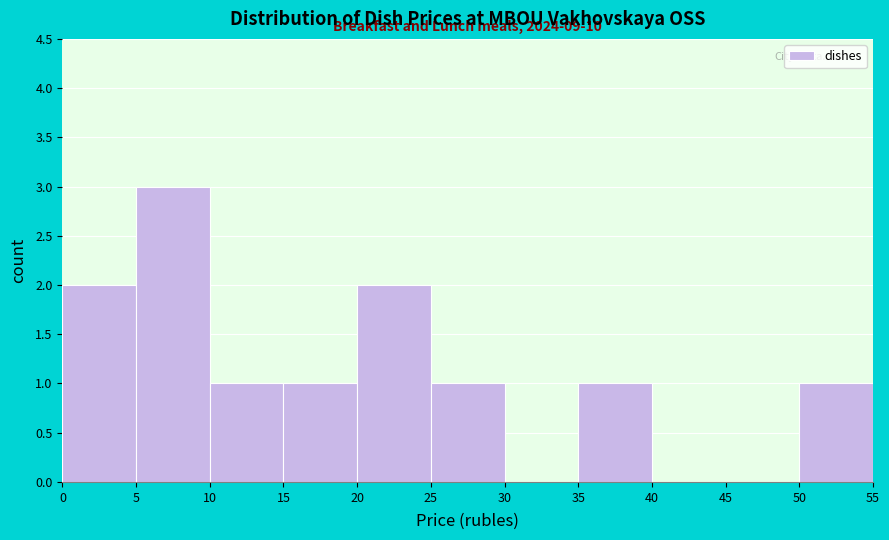

Over which range of the x-axis is the bar tallest?

5 to 10